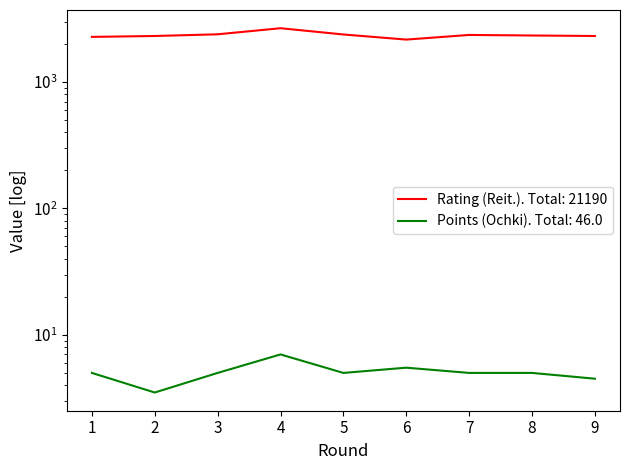

True or false: Points (Ochki) and Rating (Reit.) intersect in this chart.

False